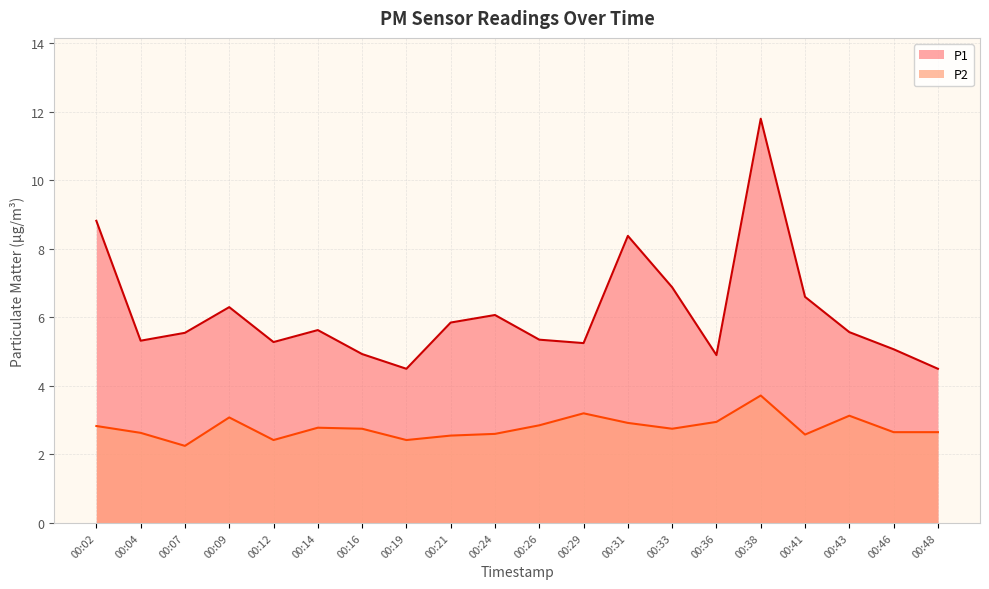

What is the difference between the maximum and minimum values in the P1 series?

7.3